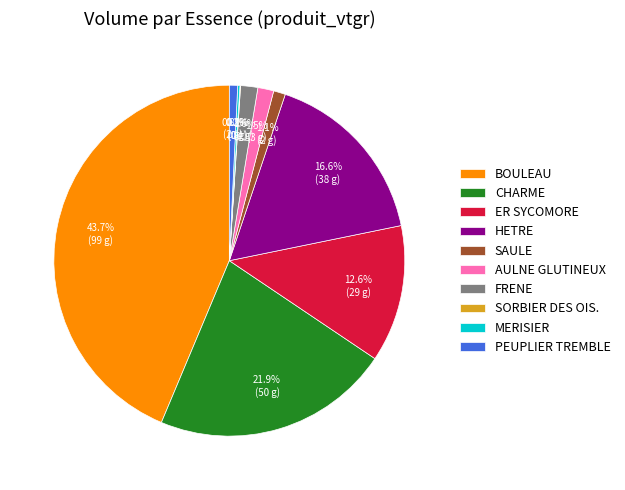

What percentage is NOT represented by AULNE GLUTINEUX?

98.5%